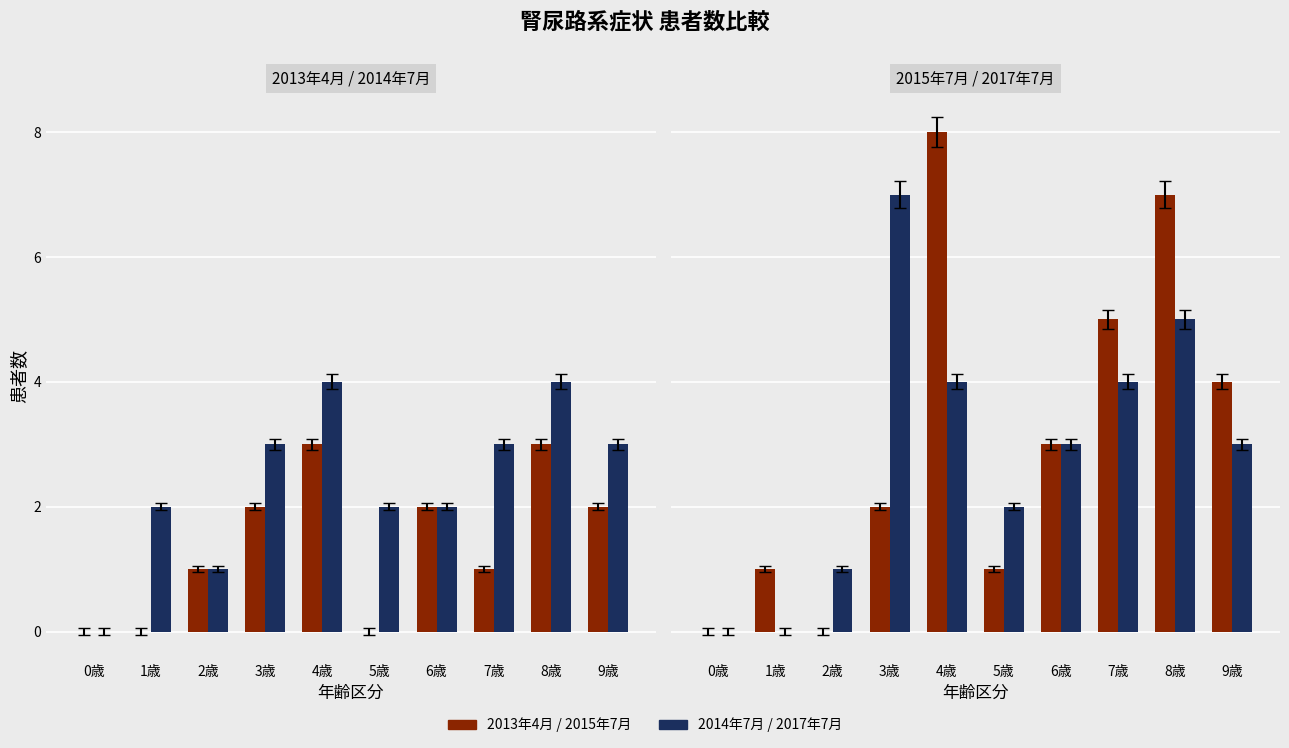

Which series has the largest total across all categories?

2015年7月